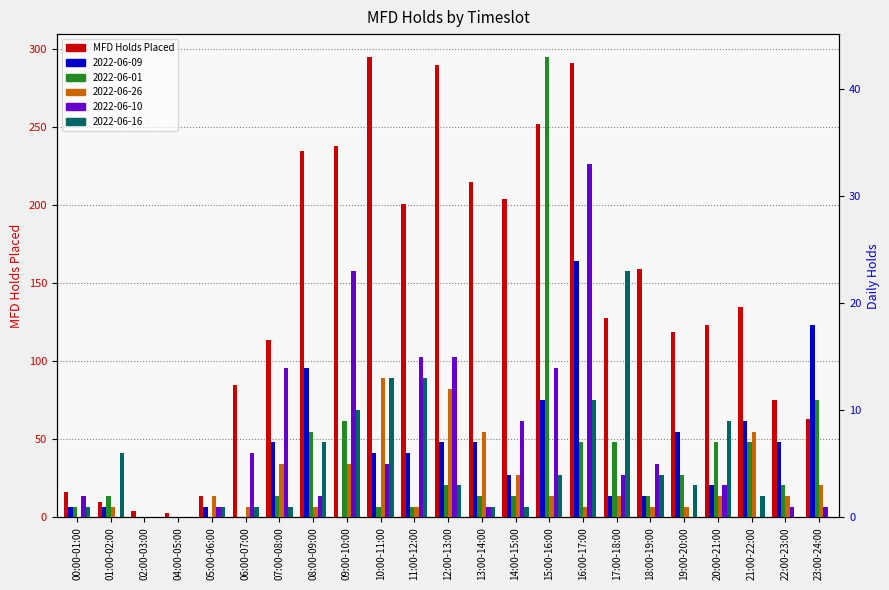

How many data points does each series have?

23